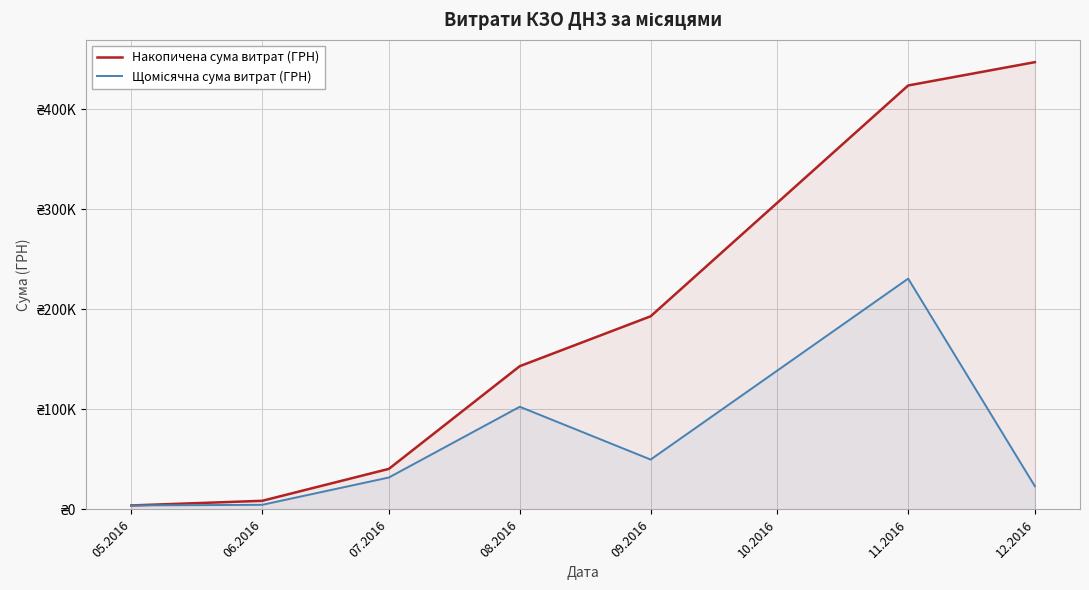

How many data points in Щомісячна сума витрат (ГРН) are less than 31942?

3